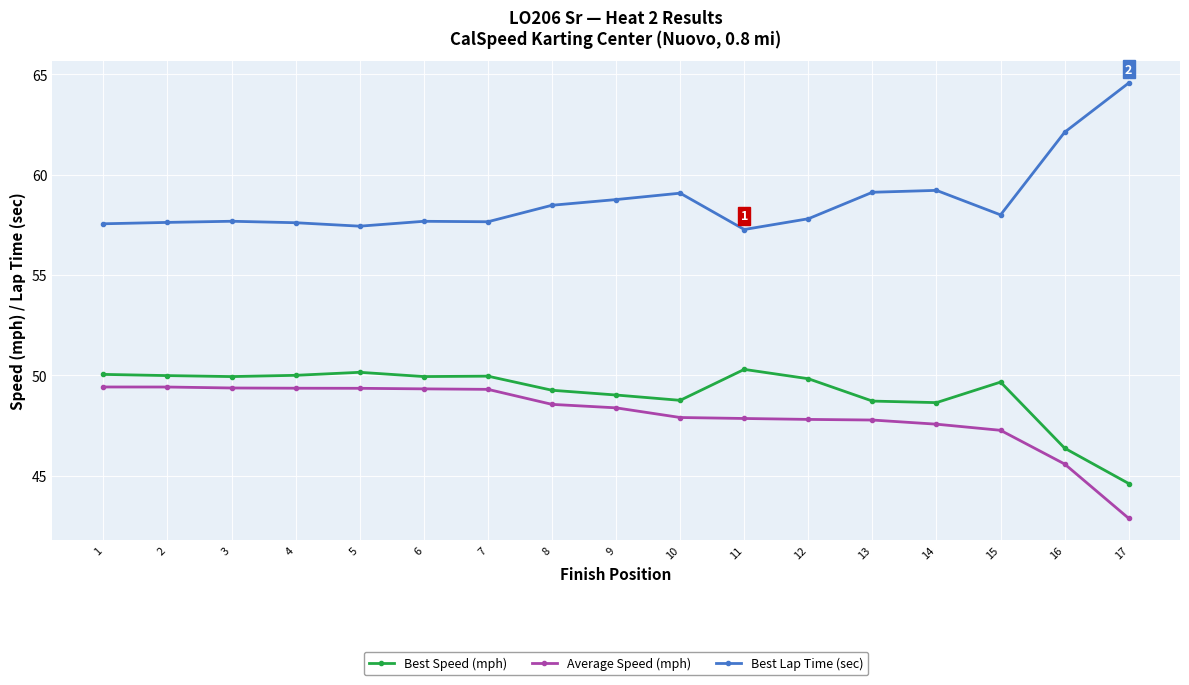

Is the value of Best Lap Time (sec) at 9 greater than the value of Average Speed (mph) at 16?

Yes